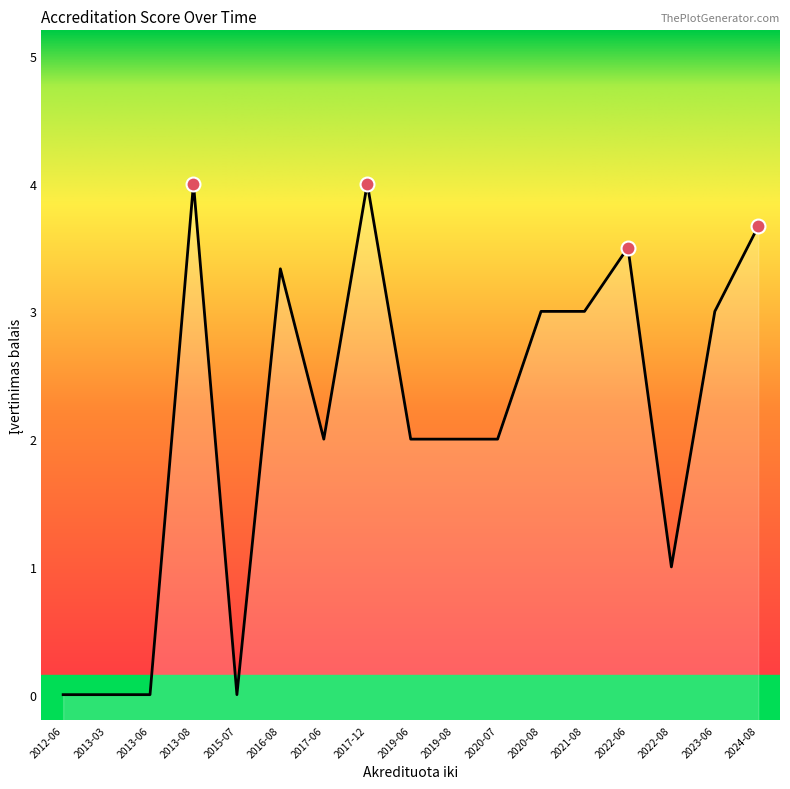

True or false: the data shows 7 at 2024-08.

False